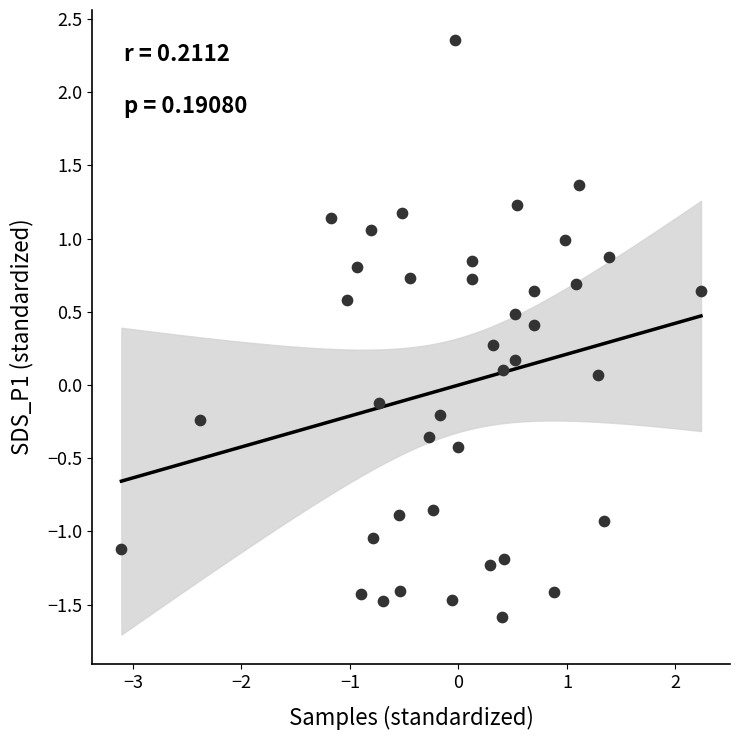

What is the range of X values (max minus min)?

5.3